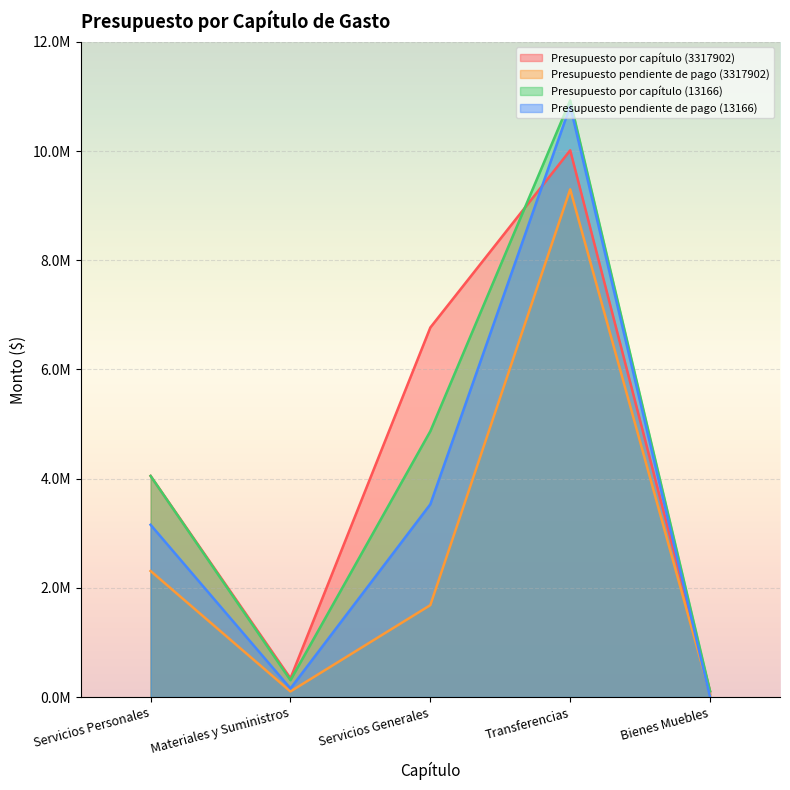

What position from the left is Transferencias?

4